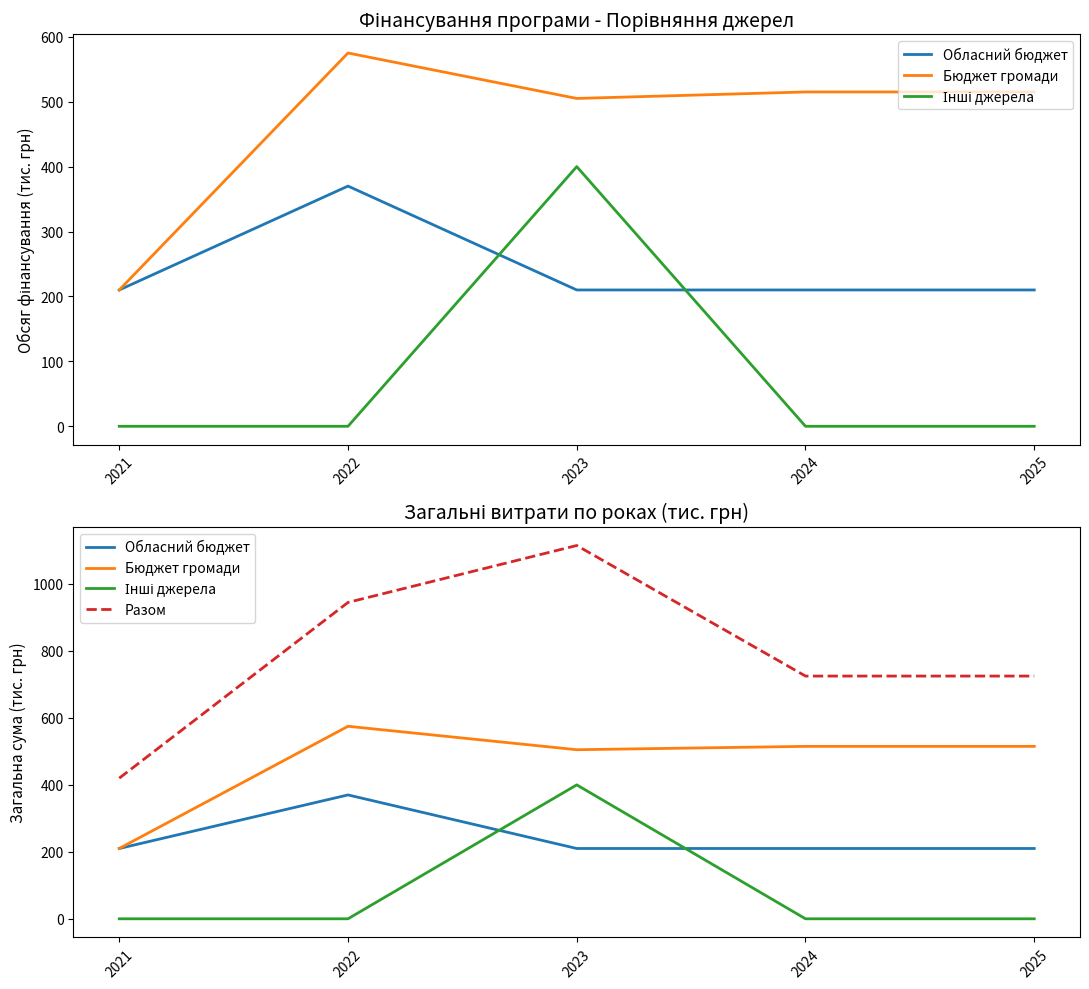

What is the average value of the Разом series?

786